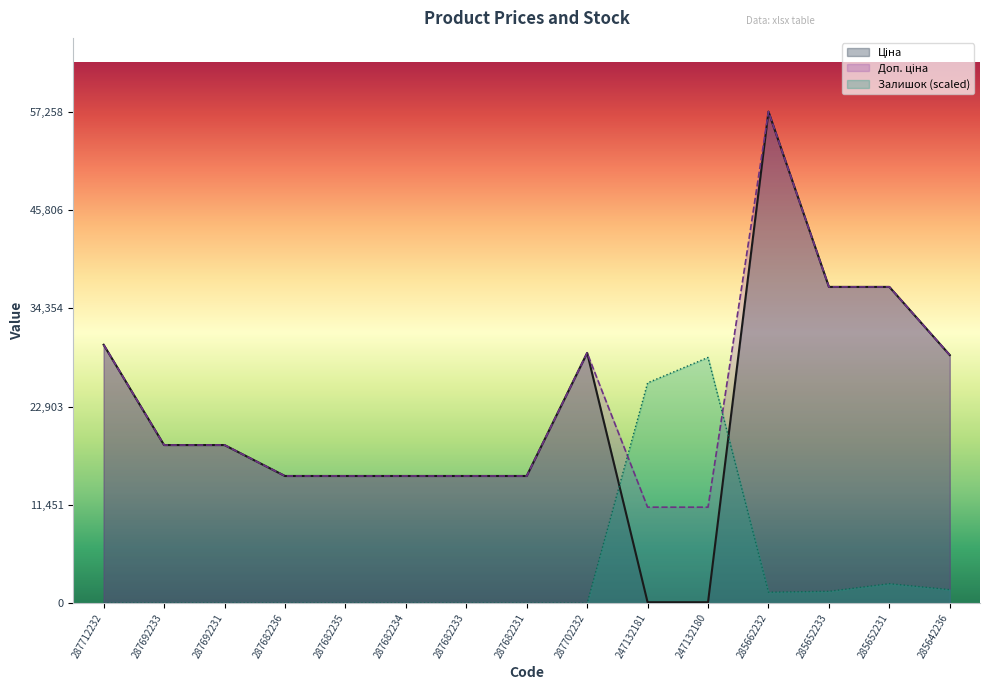

After their last crossing, which series has the higher values: Доп. ціна or Залишок?

Доп. ціна